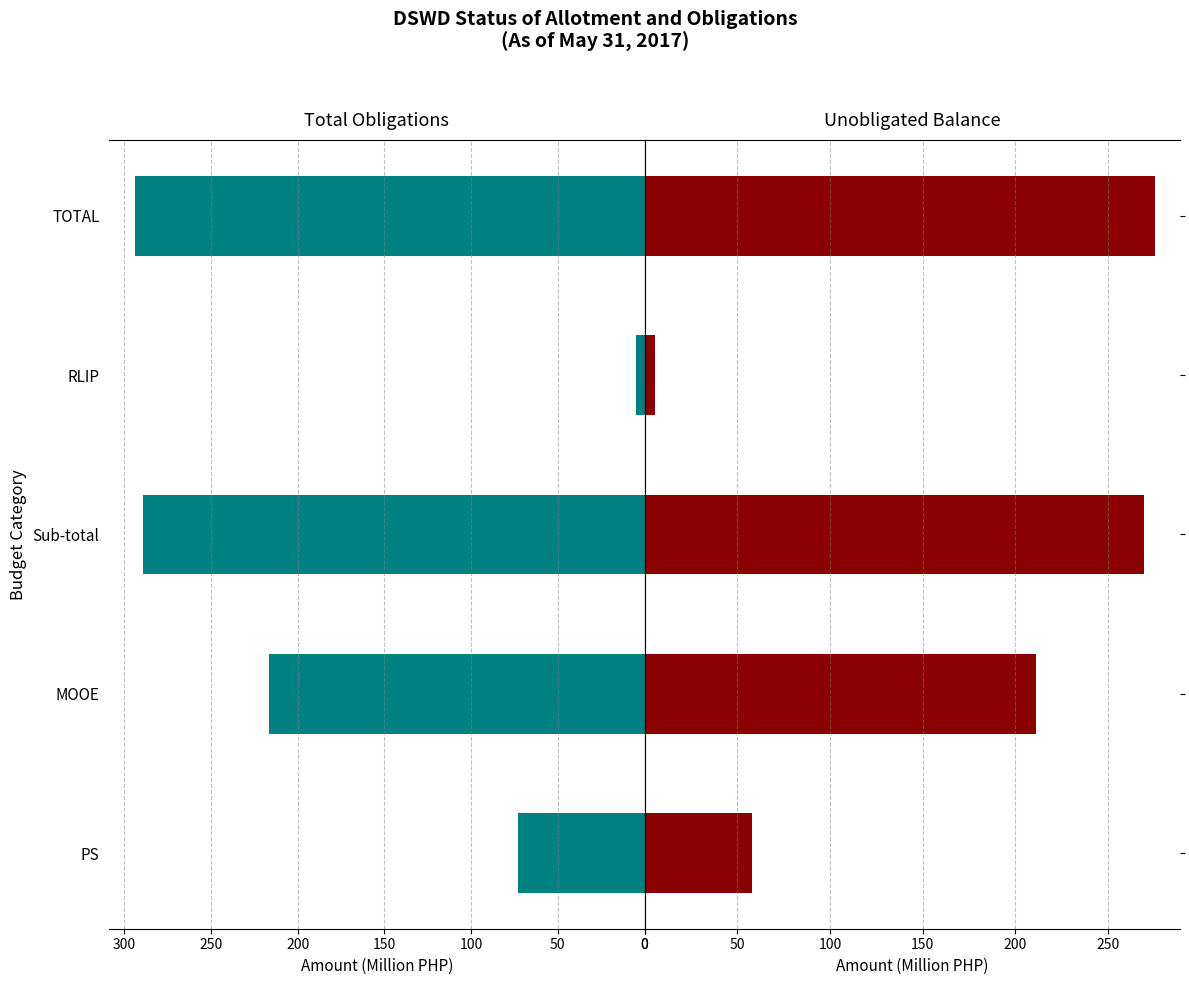

How many groups of bars are there?

5